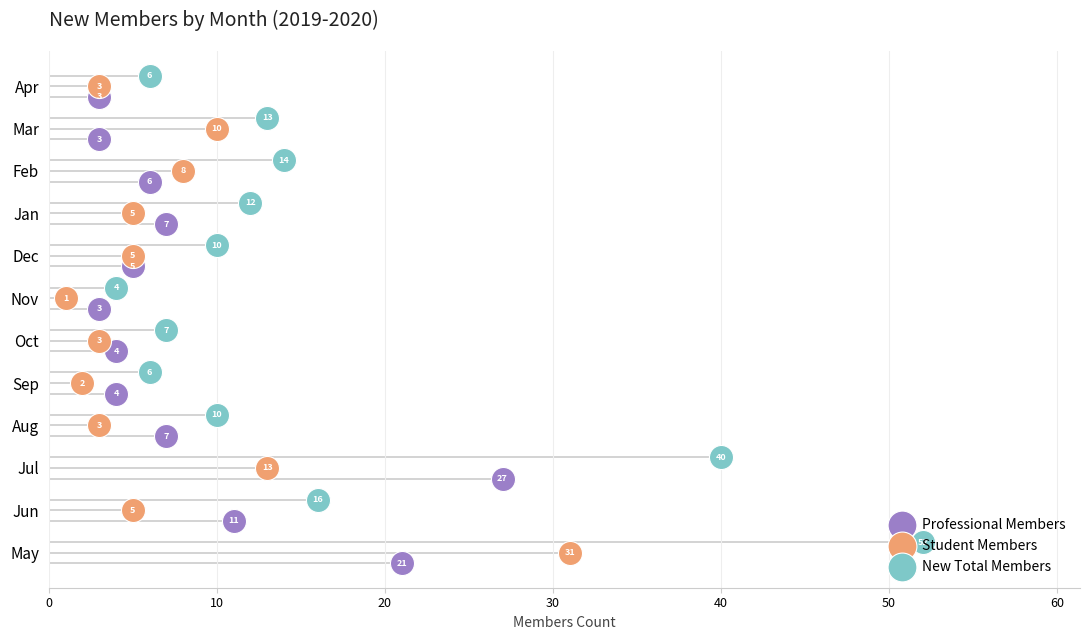

What are all the series names shown in the legend?

Professional Members, Student Members, New Total Members